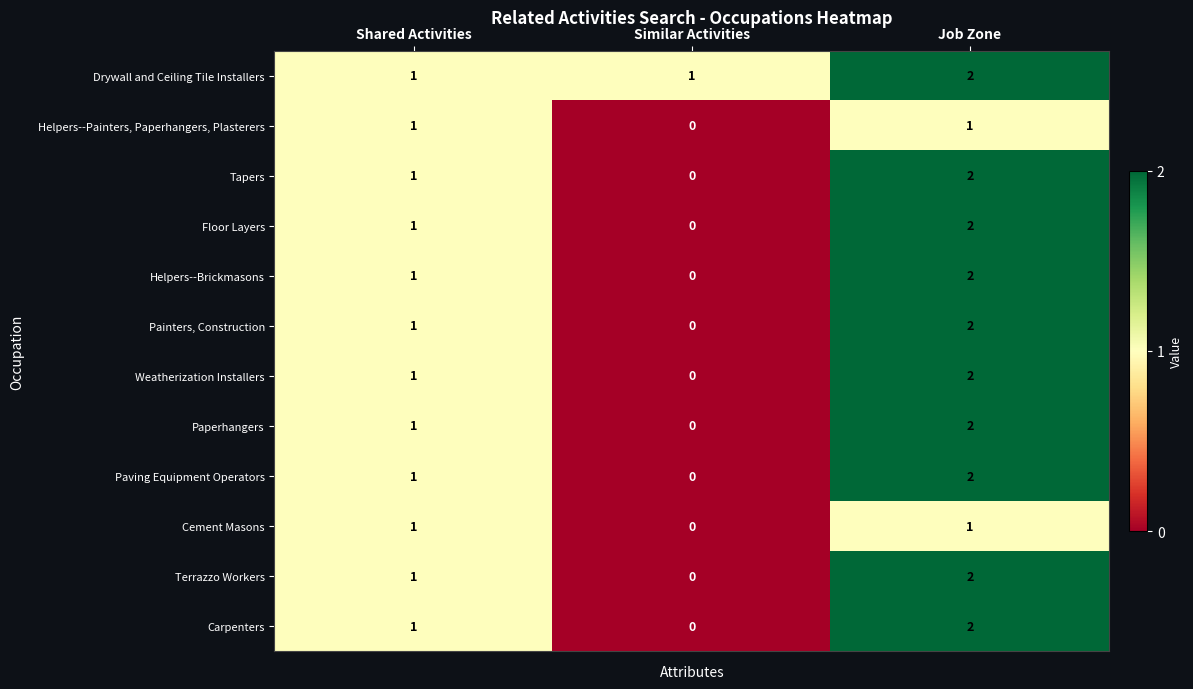

The value of Paving Equipment Operators at Shared Activities is 0. True or false?

False